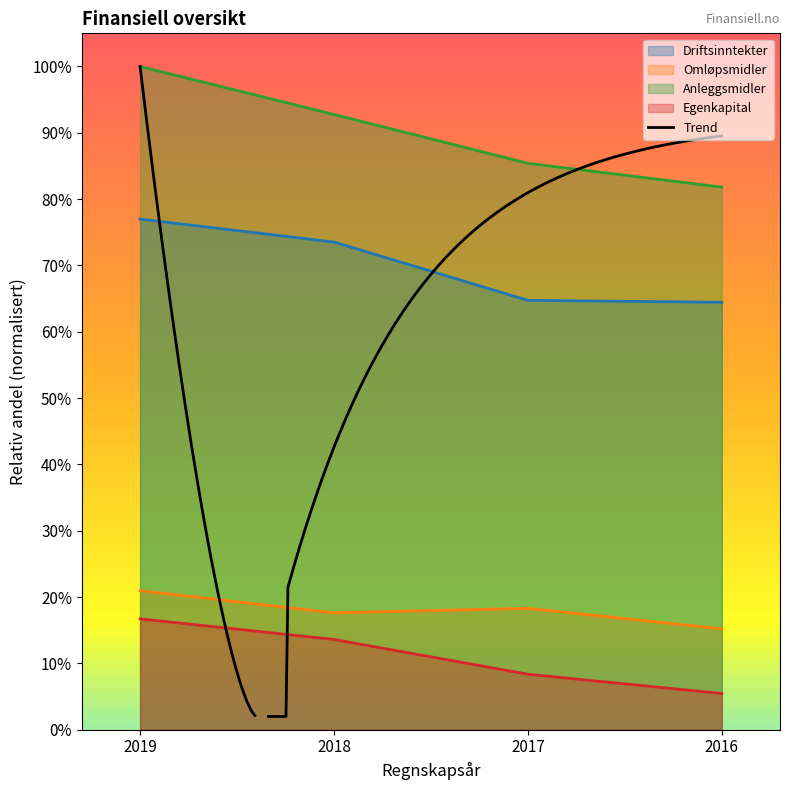

What is the approximate value of Egenkapital at 2017?

0.1